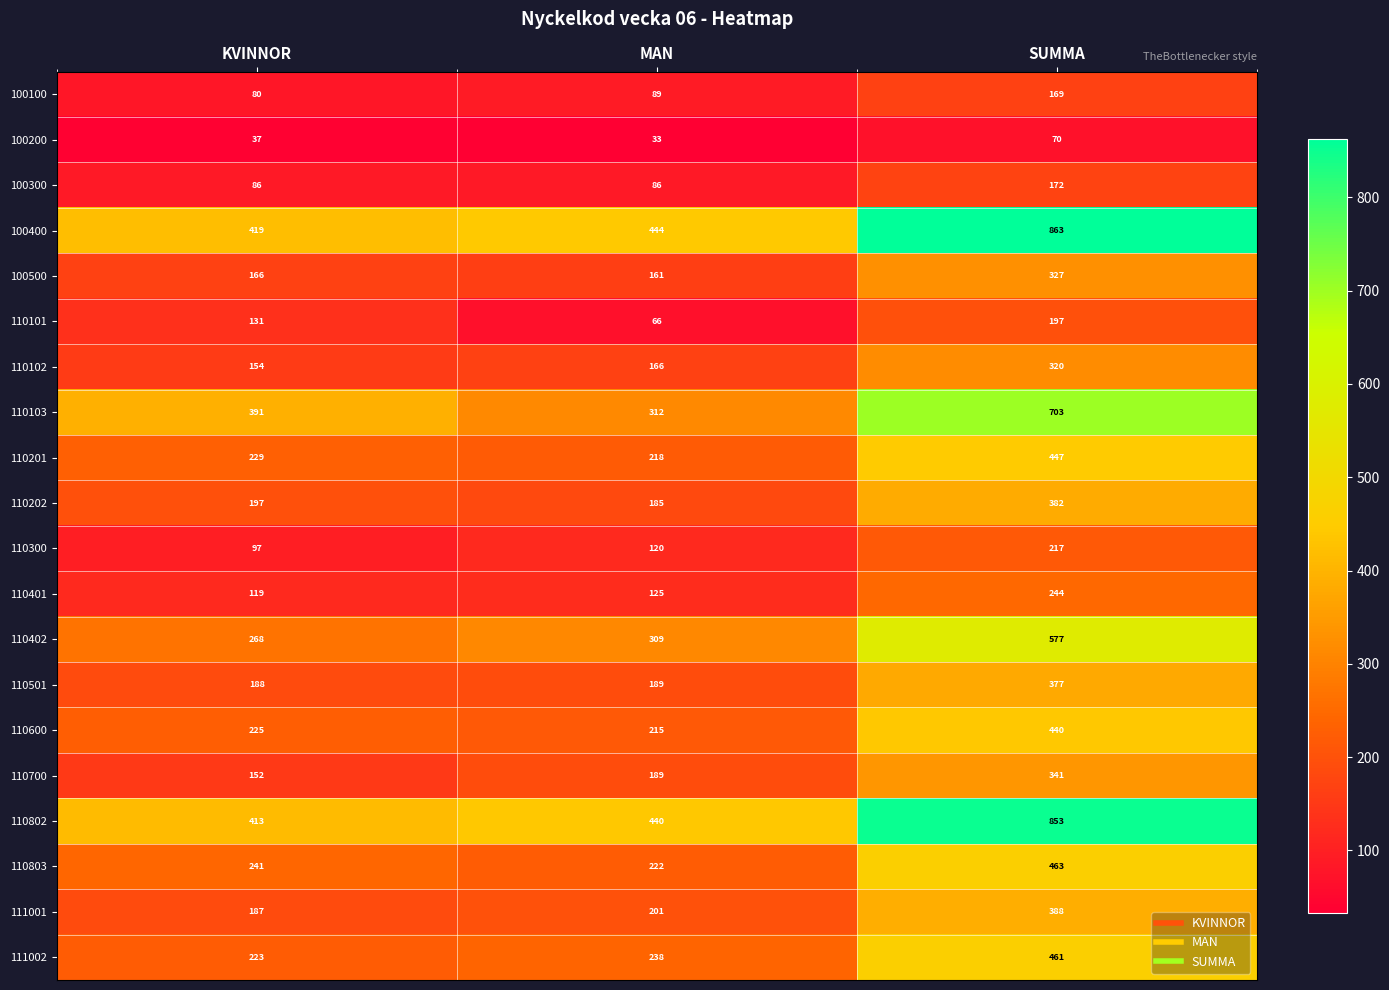

What is the difference between the 110700 values at KVINNOR and SUMMA?

189